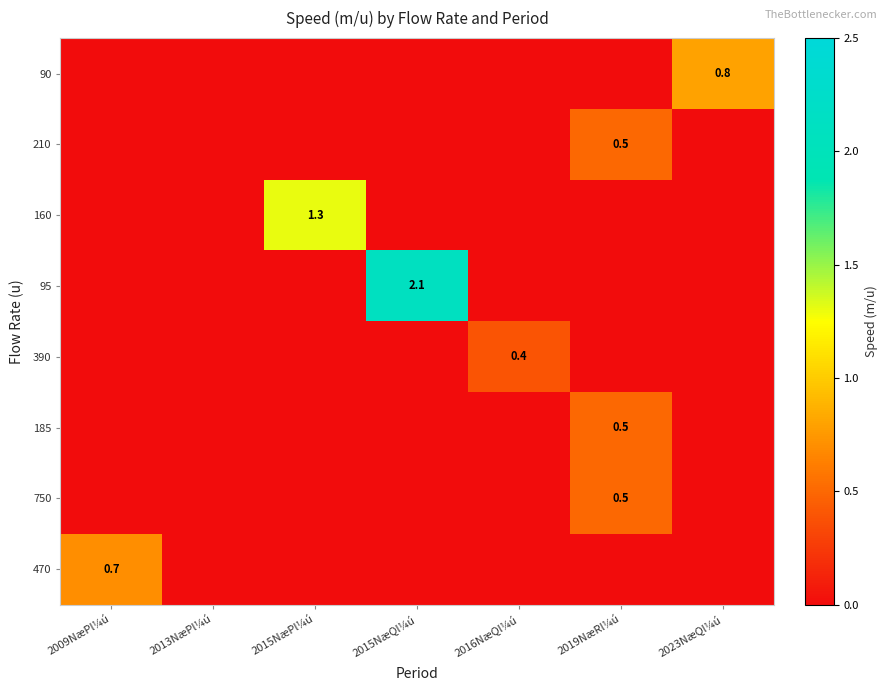

What is the total value across all series at 2019NæRl¼ú?

1.5